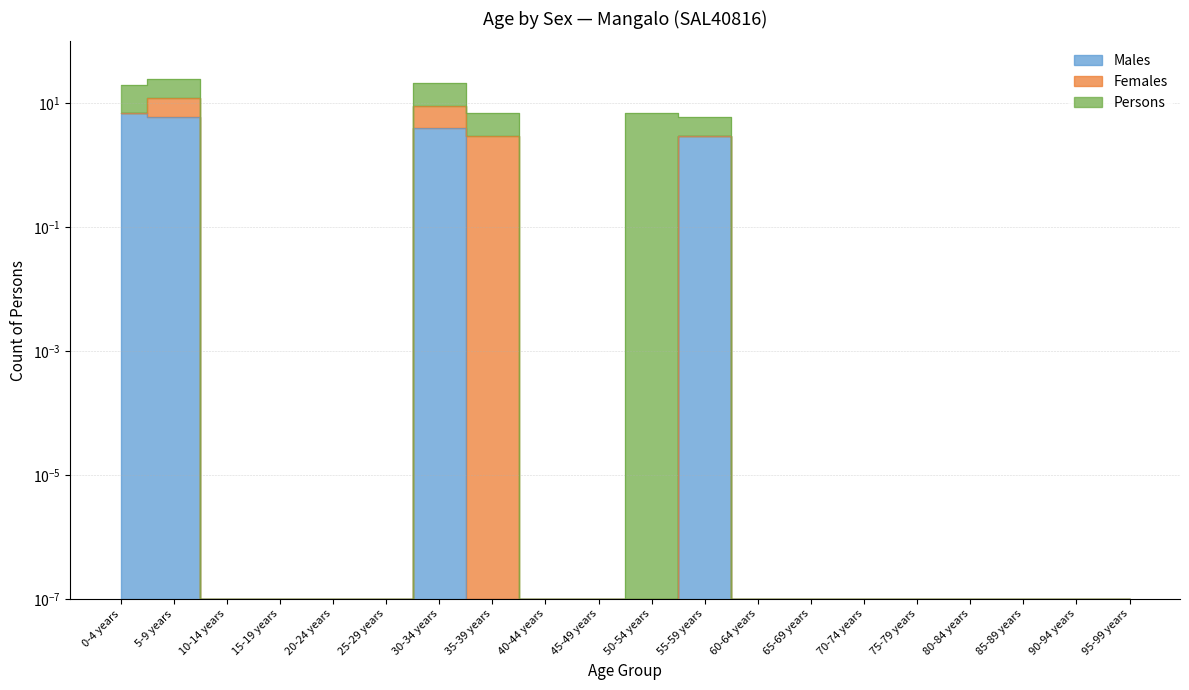

True or false: Males has a value of 0.0 at 65-69 years.

True